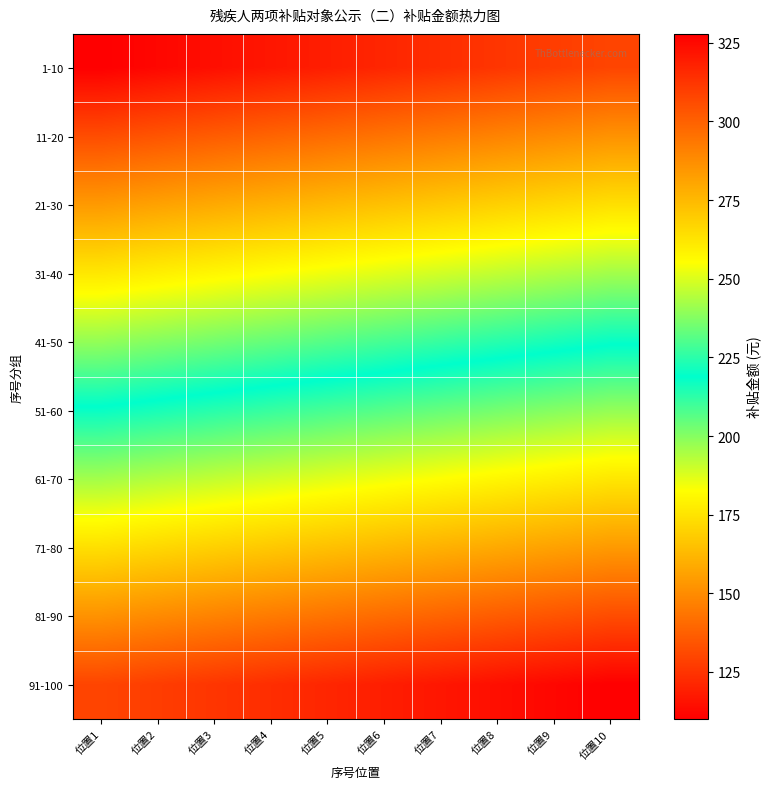

Between 位置5 and 位置10, which is larger?

位置10